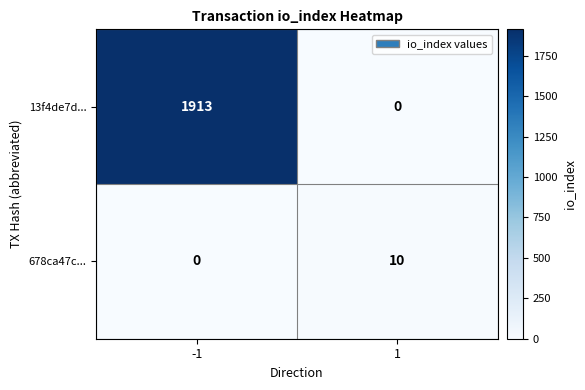

True or false: 678ca47c... has a value of 10 at 1.

True